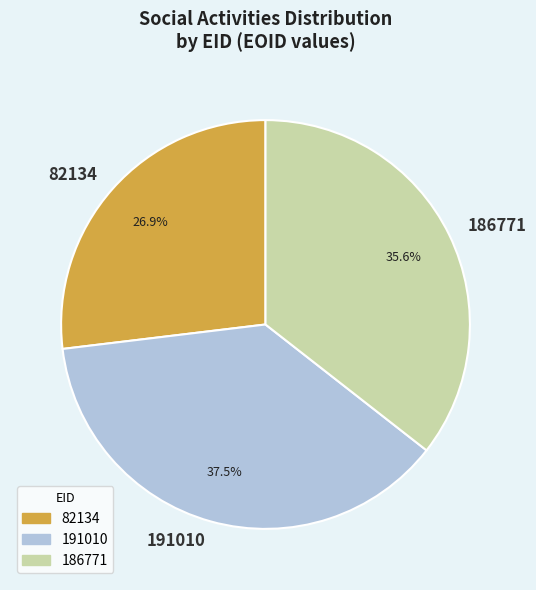

Rank the categories by value from lowest to highest.

82134, 186771, 191010